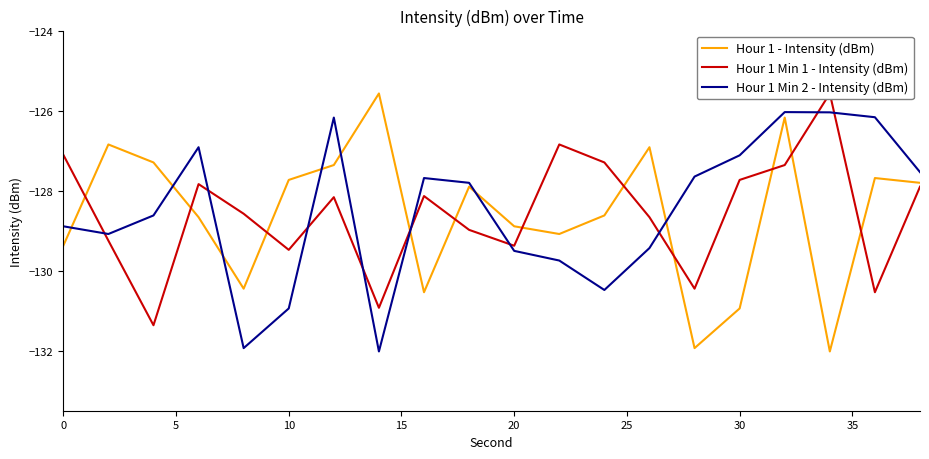

The Hour 1 Min 2 - Intensity (dBm) series shows -52.7 at 30. True or false?

False